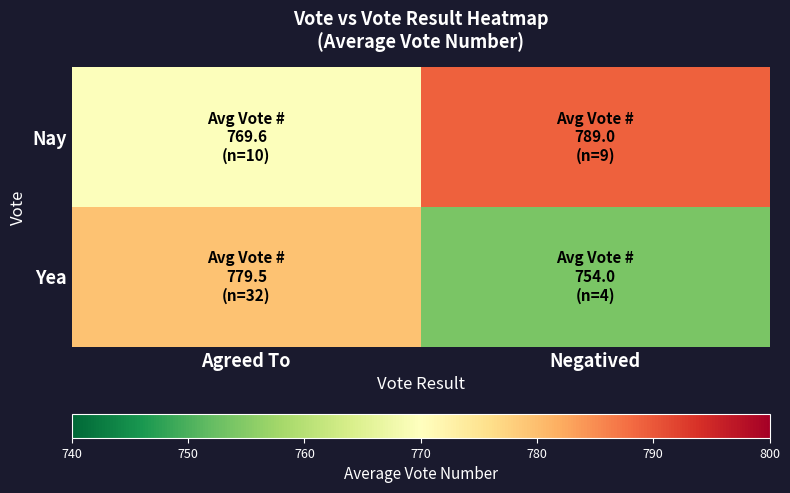

At how many categories does at least one series exceed 764?

2